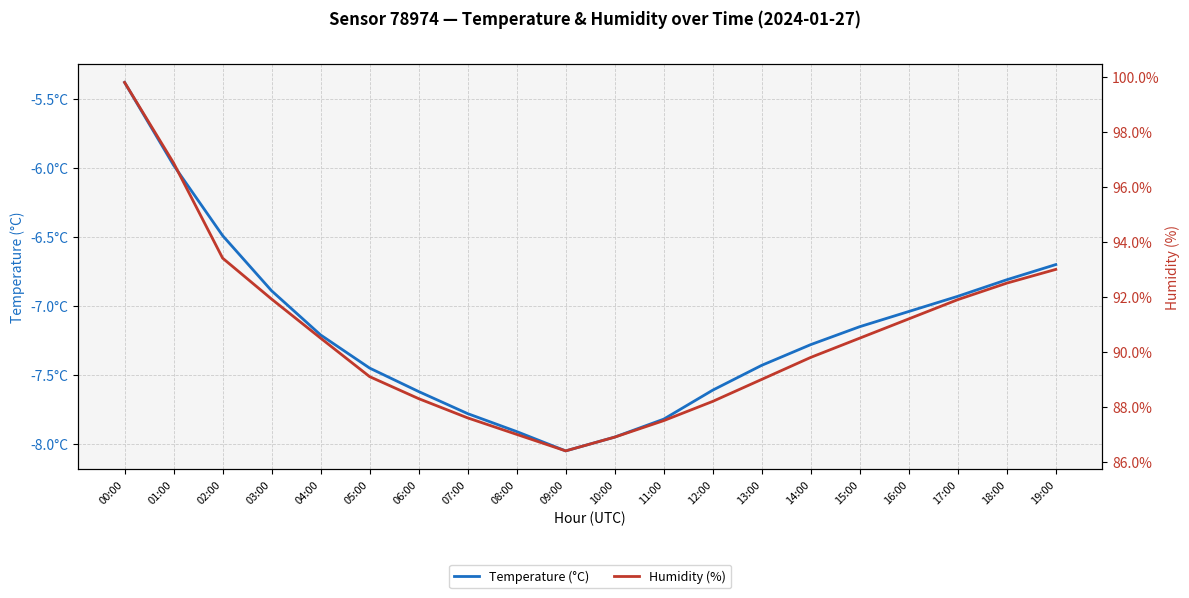

Rank the series by their average value, from lowest to highest.

Temperature (°C), Humidity (%)